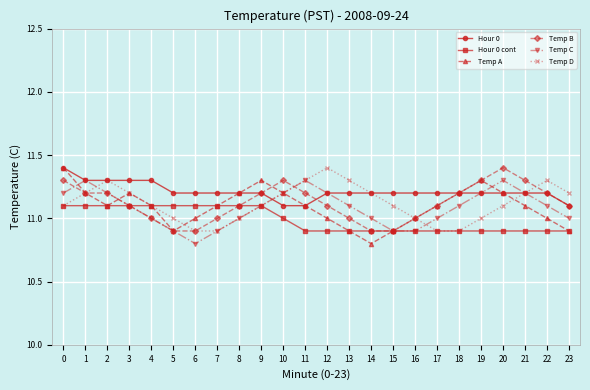

What is the average value of the Temp D series?

11.1